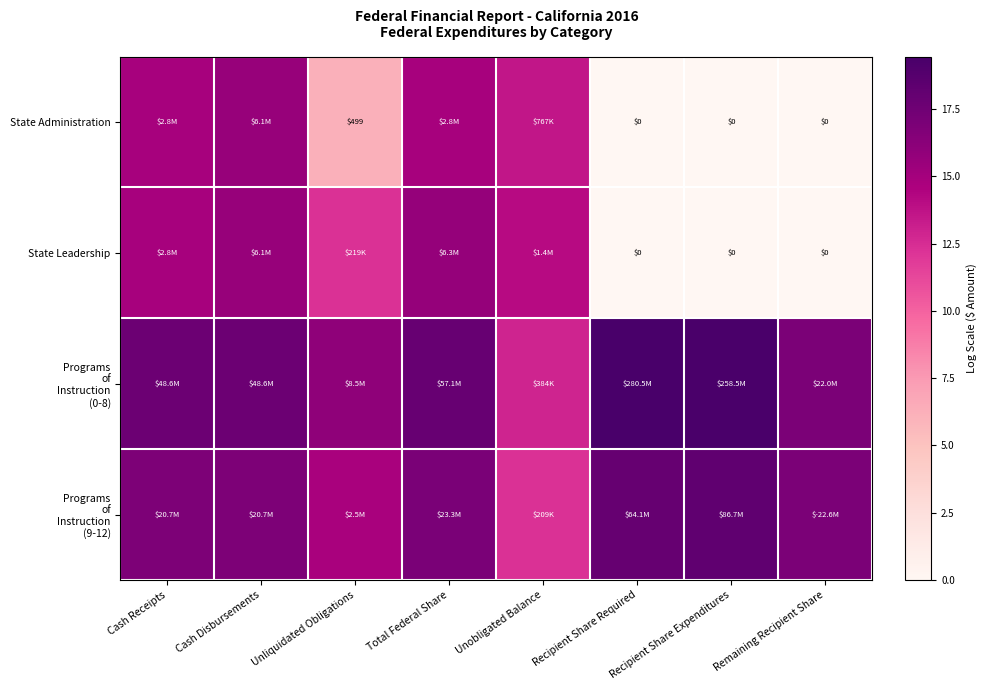

Which has a higher value, Remaining Recipient Share or Total Federal Share?

Total Federal Share